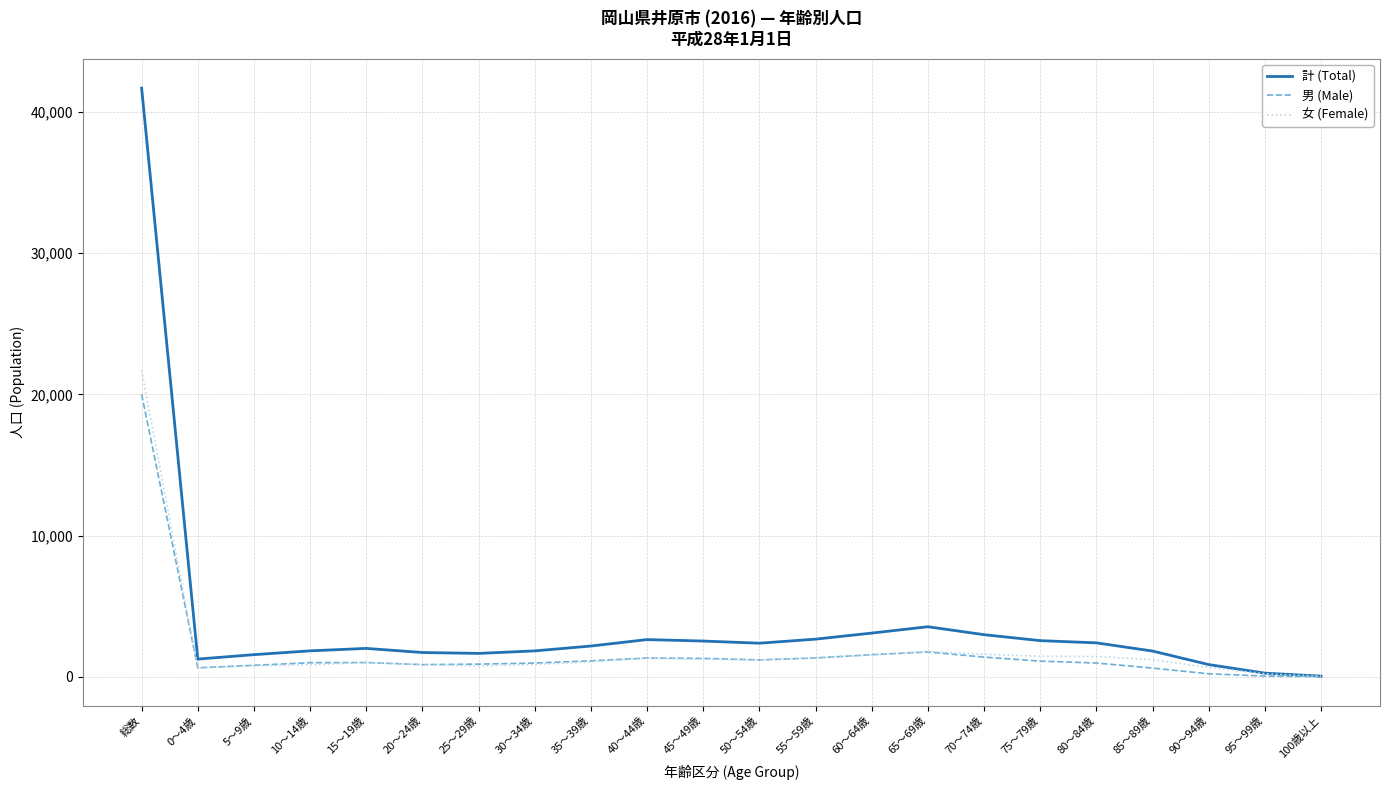

Where is 計 (Total) nearest to the value 20864?

65～69歳